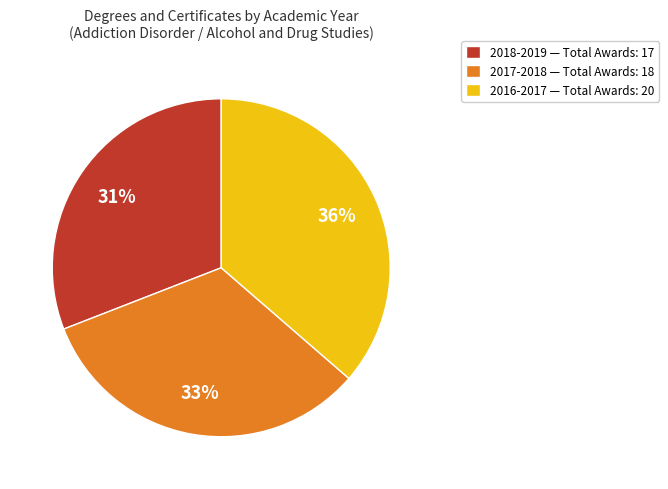

To the nearest percent, what is the average slice percentage?

33%